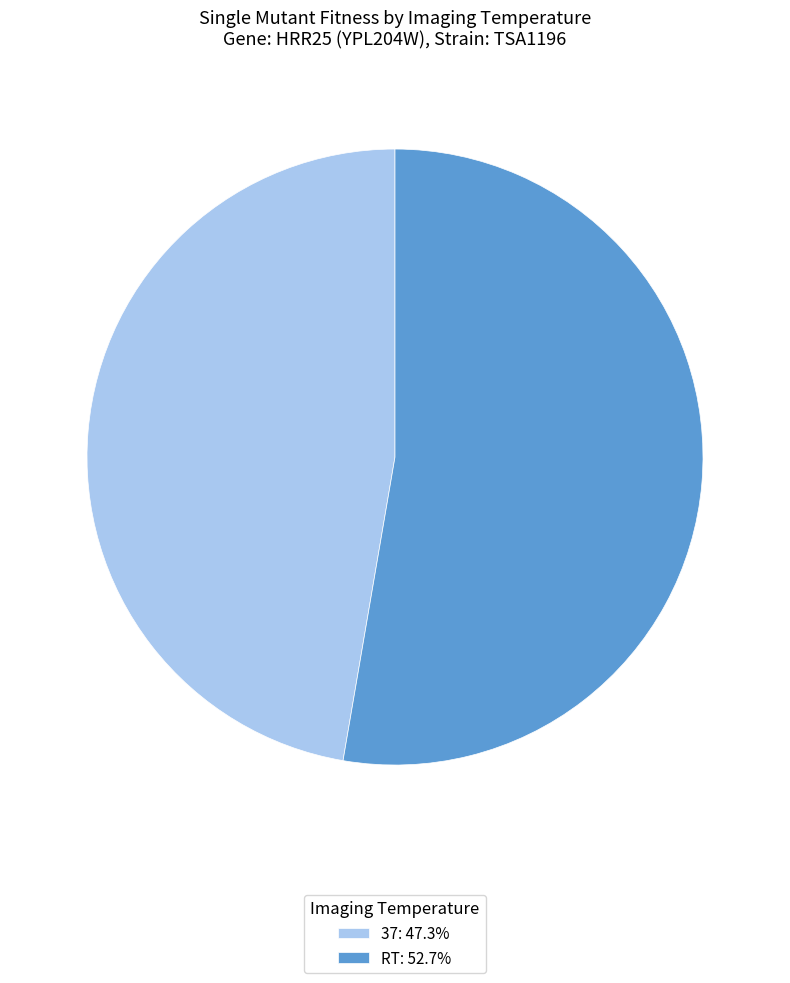

Is RT: 52.7% the majority of the pie?

Yes